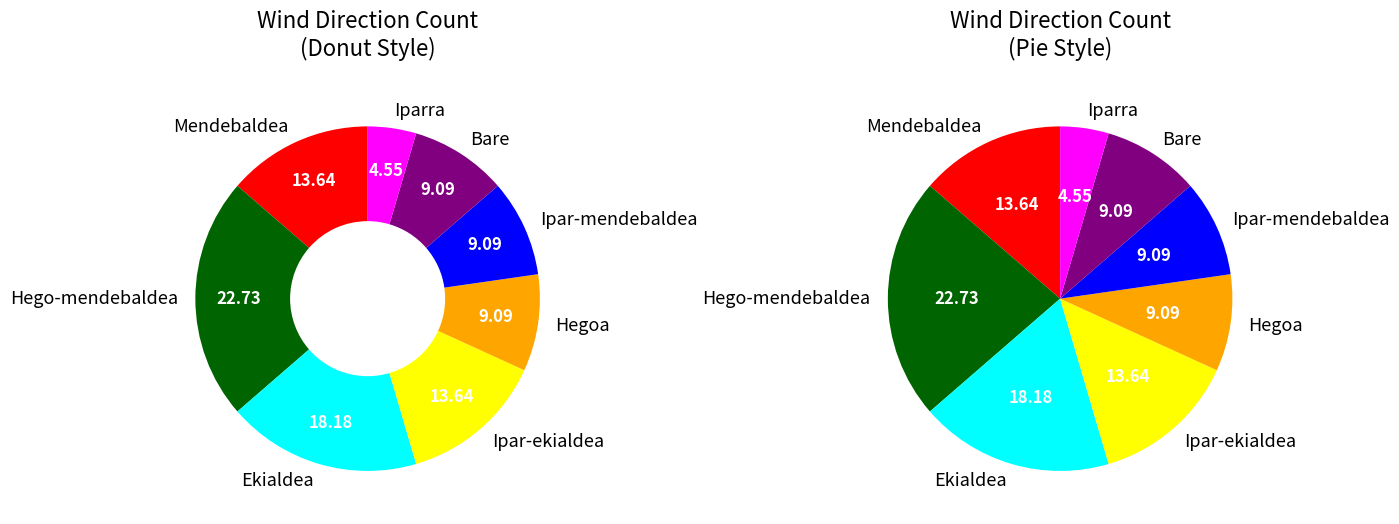

What percentage is NOT represented by Bare?

90.9%